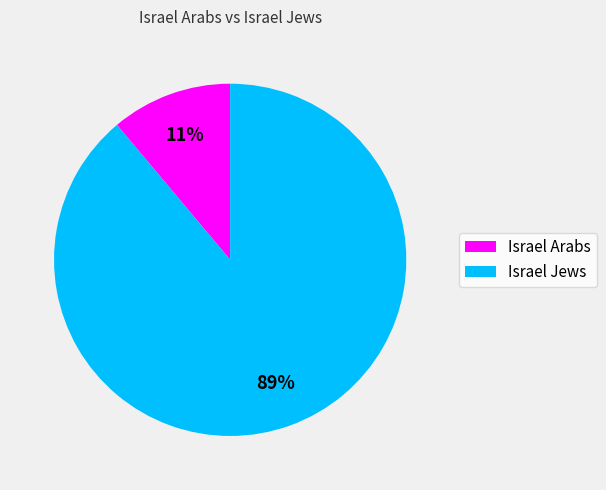

Rank the categories by value from highest to lowest.

Israel Jews, Israel Arabs